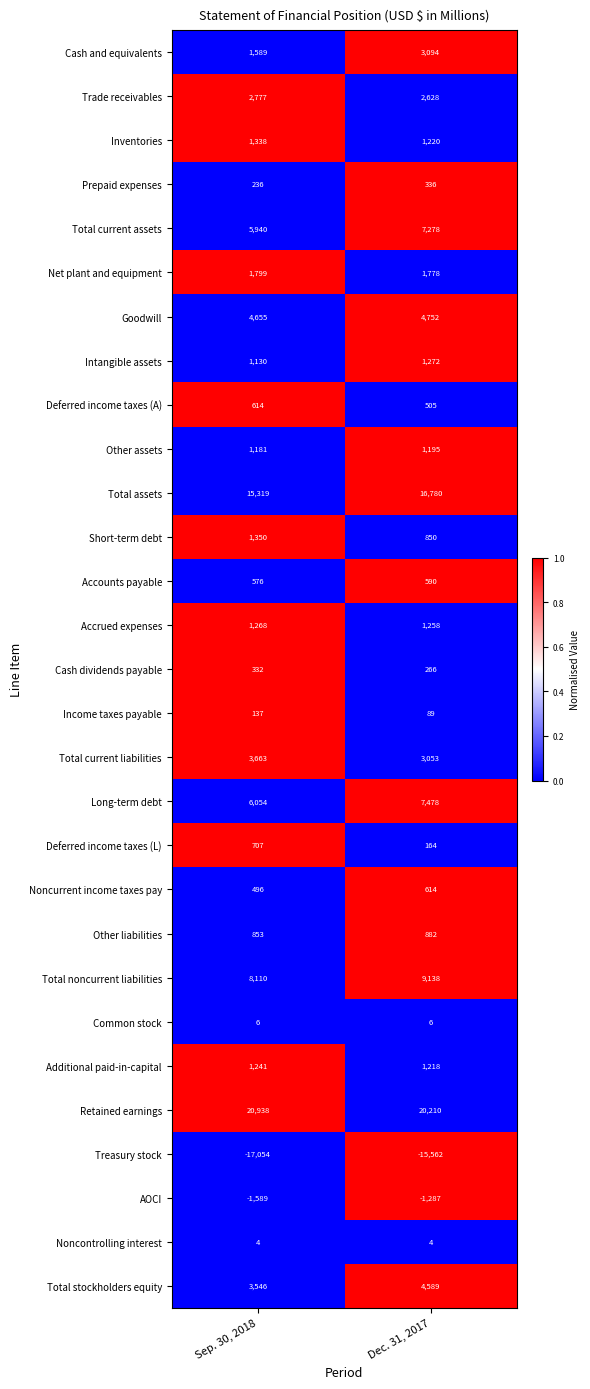

Is it true that Common stock equals 11 at Sep. 30, 2018?

False